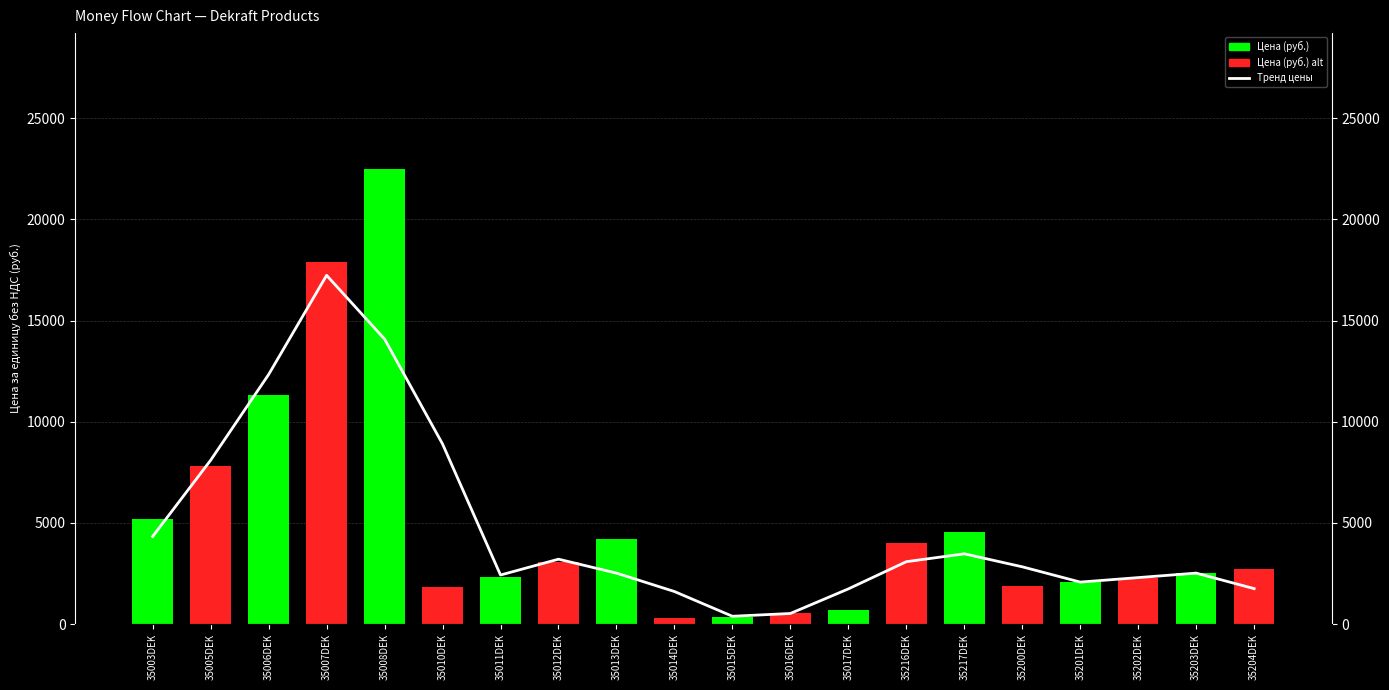

Is it true that the value at 35011DEK is 2426.7?

True